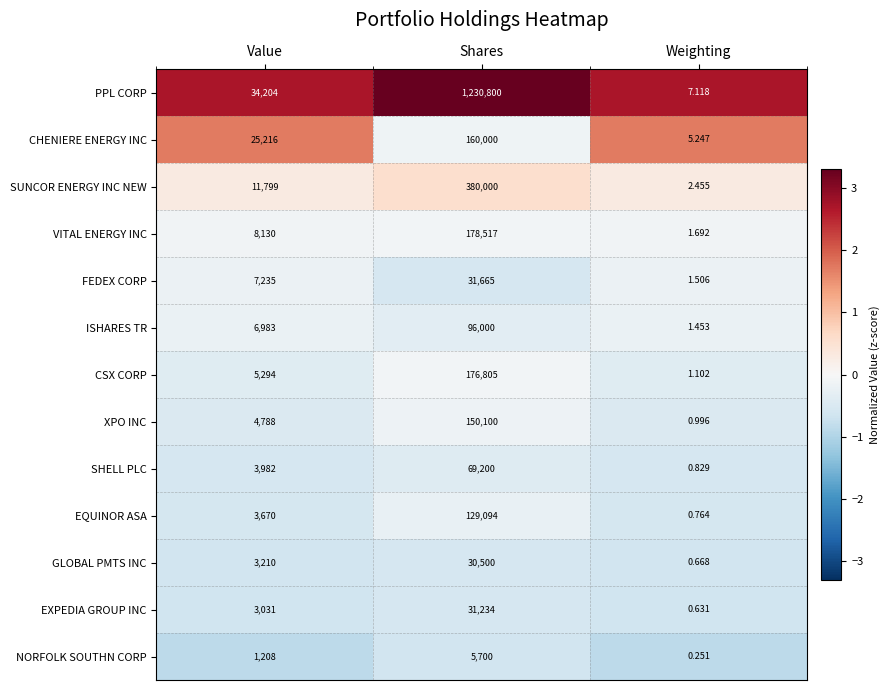

Which label corresponds to the smallest value in the chart?

Weighting